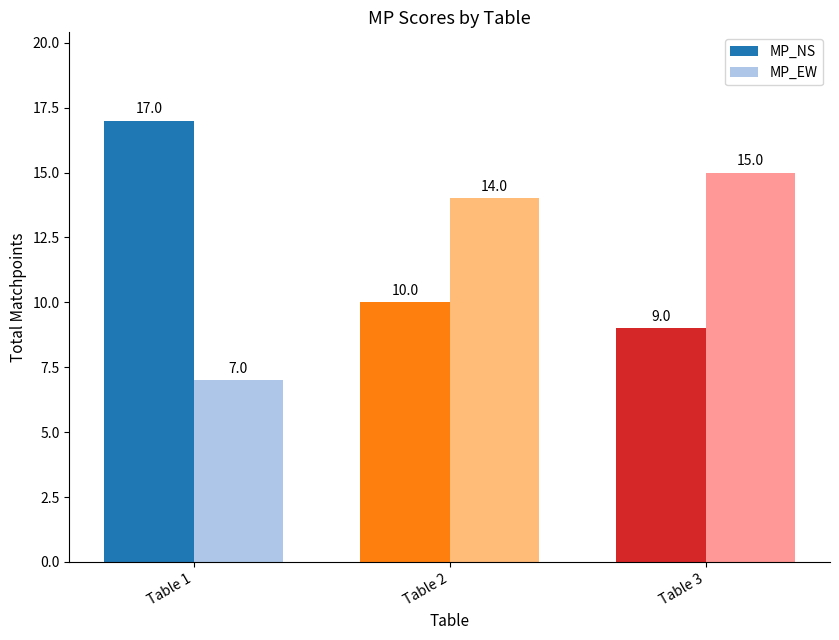

Read the MP_EW value at Table 1.

7